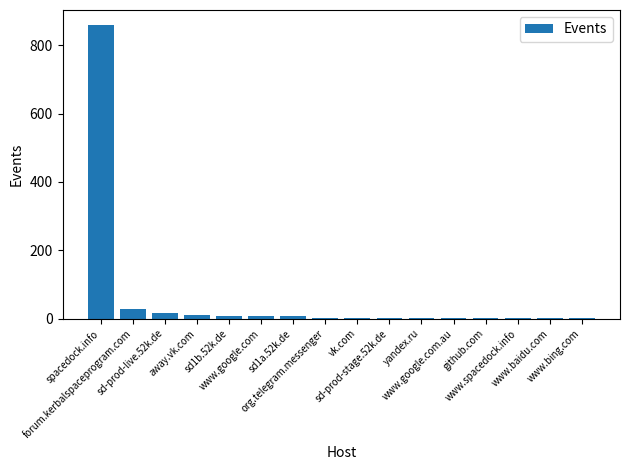

What is the sum of all values?

950